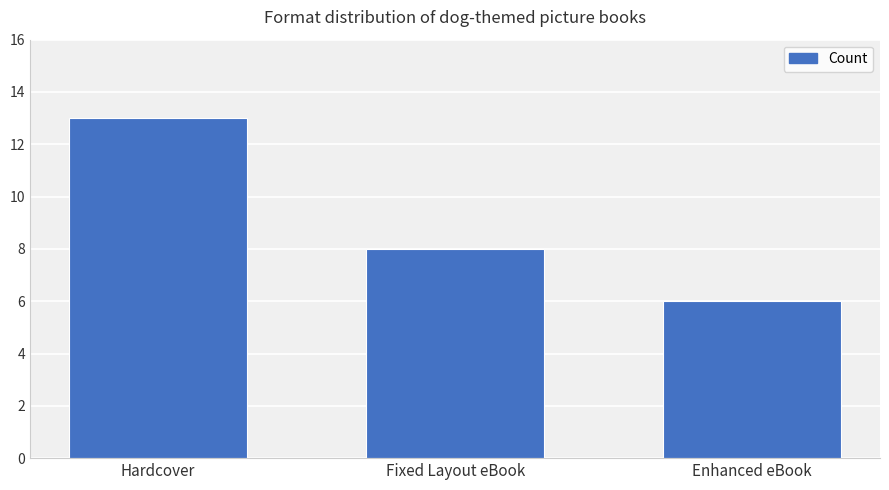

List the labels in order of value, largest first.

Hardcover, Fixed Layout eBook, Enhanced eBook